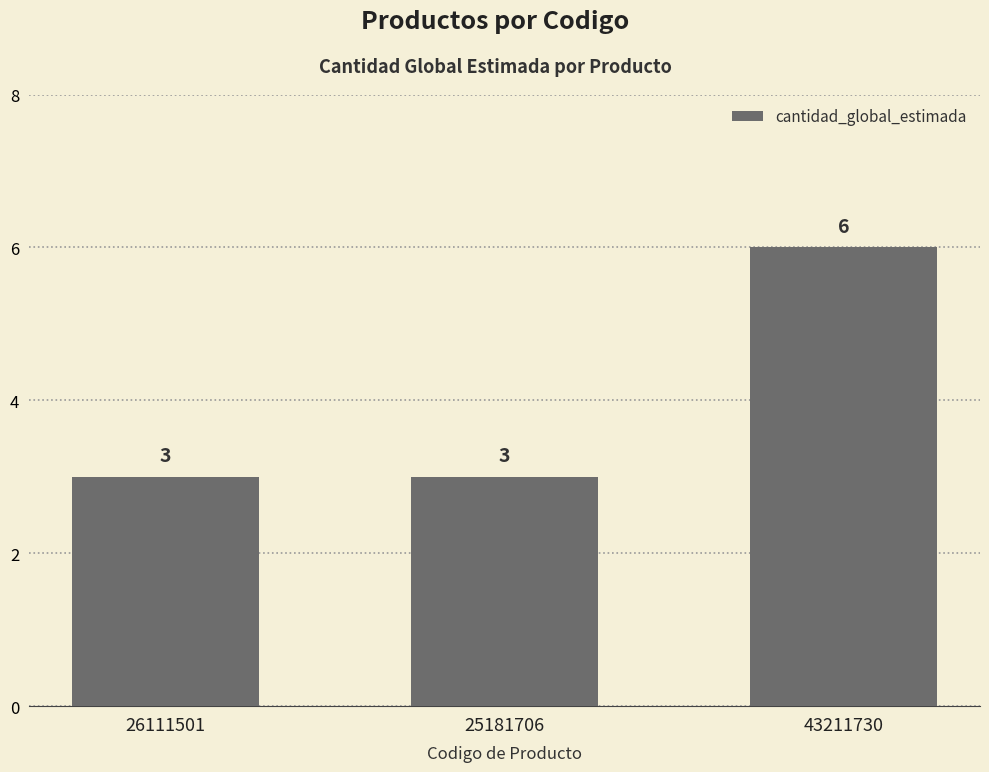

The chart shows a value of 3 at 26111501. True or false?

True